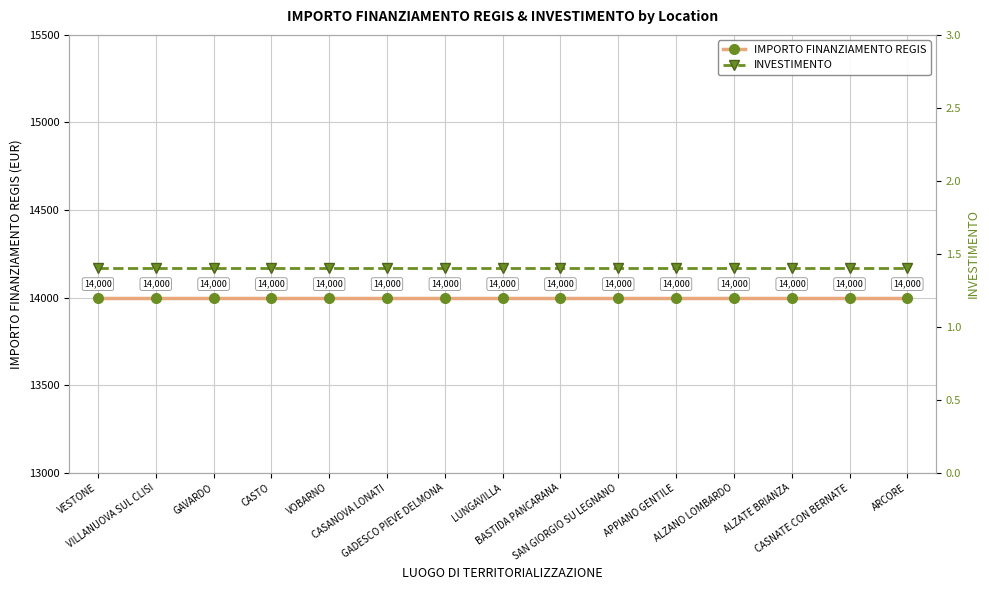

Is the value of INVESTIMENTO at VESTONE greater than the value of IMPORTO FINANZIAMENTO REGIS at CASNATE CON BERNATE?

No